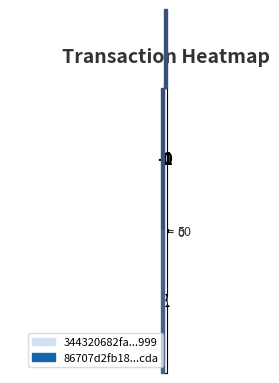

What is the difference between the maximum and minimum values in the 86707d2fb185...cda series?

79